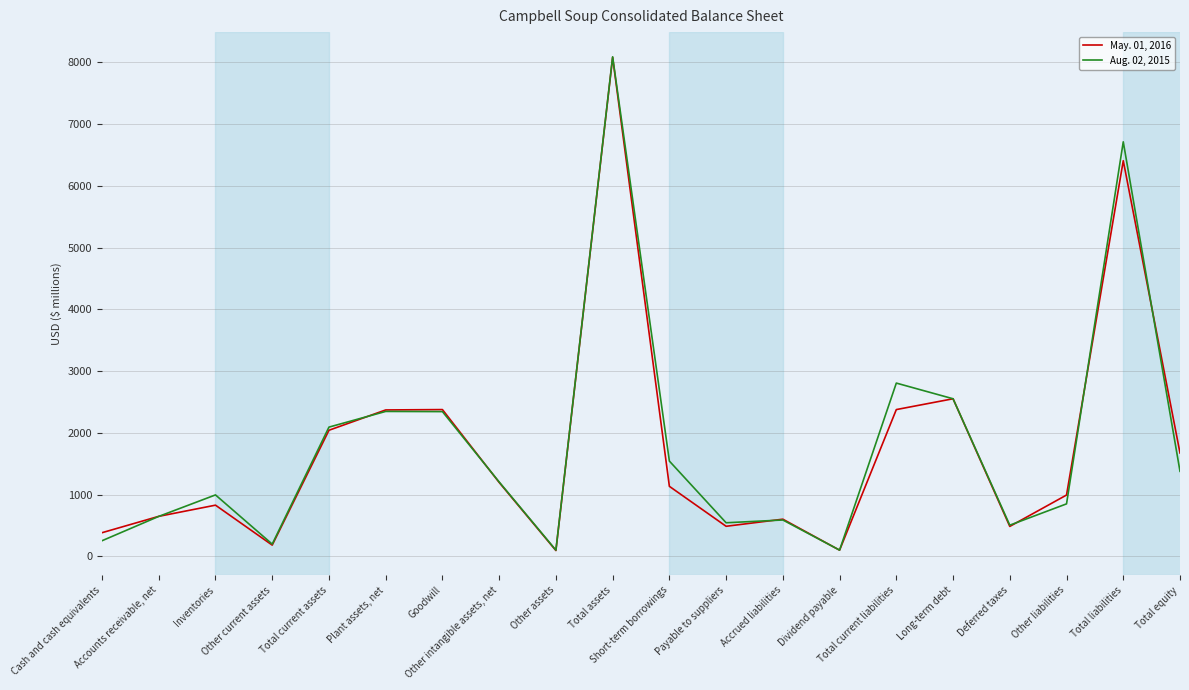

What is the spread (max minus min) of values at Deferred taxes?

20